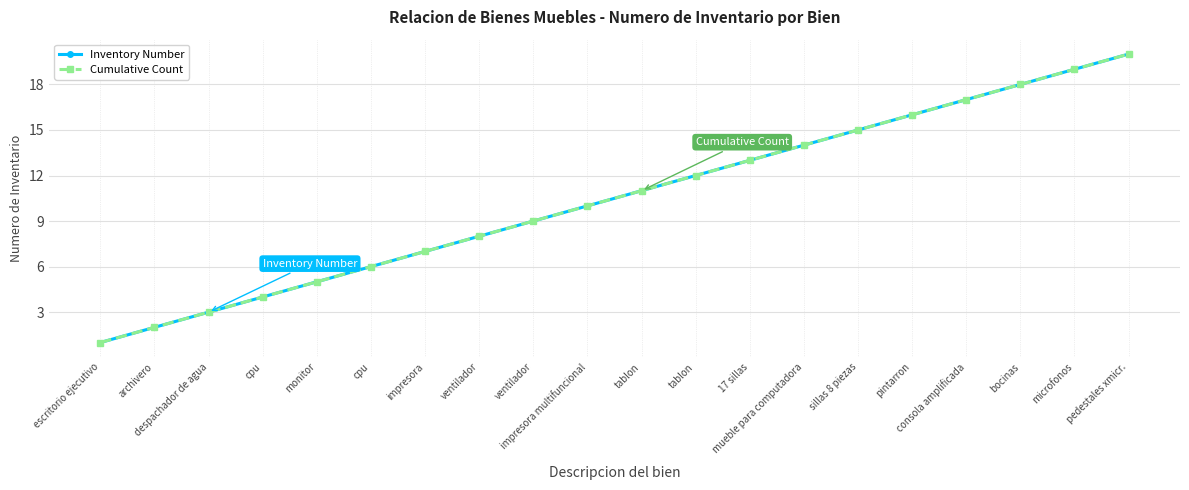

True or false: Cumulative Count and Inventory Number intersect in this chart.

False